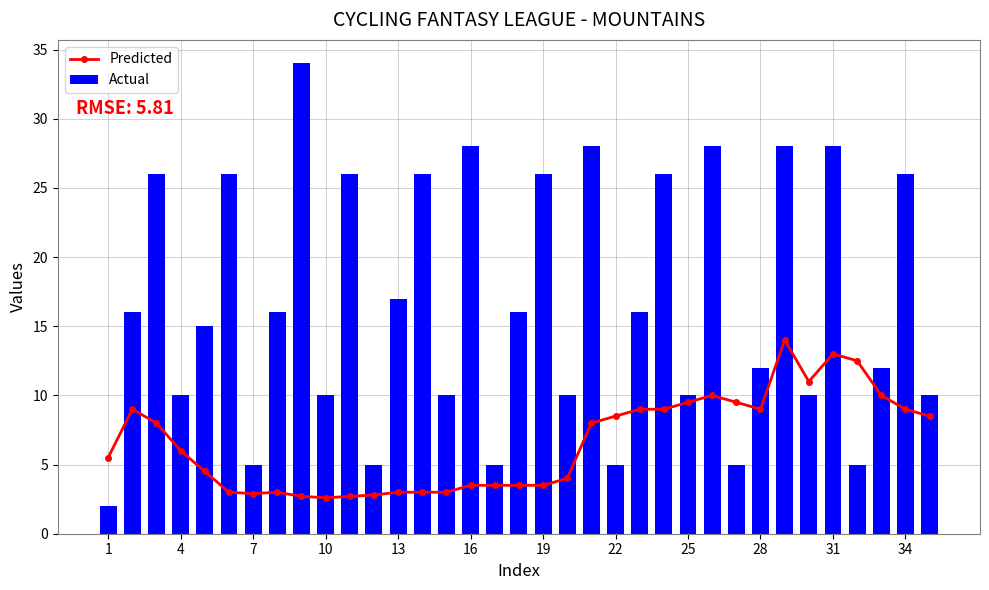

True or false: Actual has a value of 10 at 13.

False